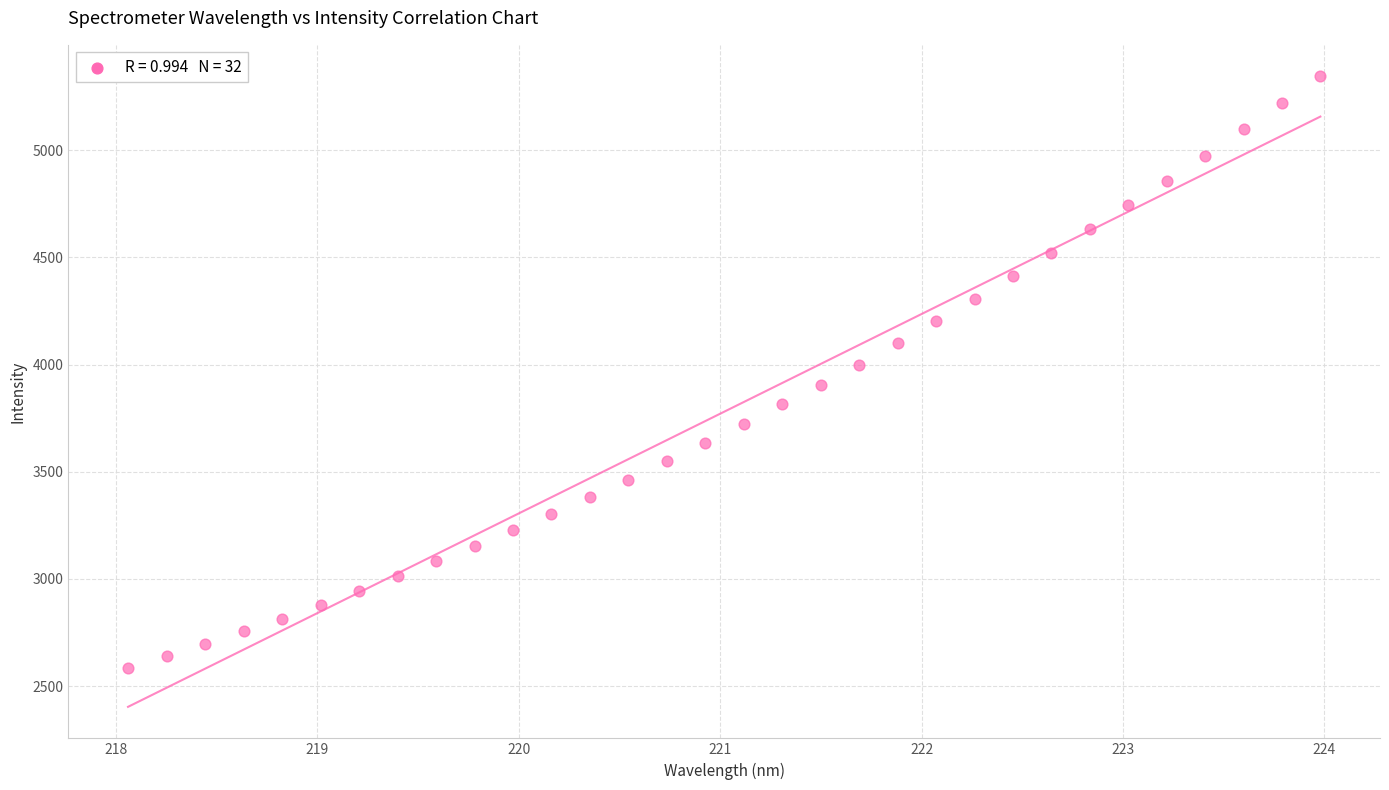

What is the range of X values (max minus min)?

5.9